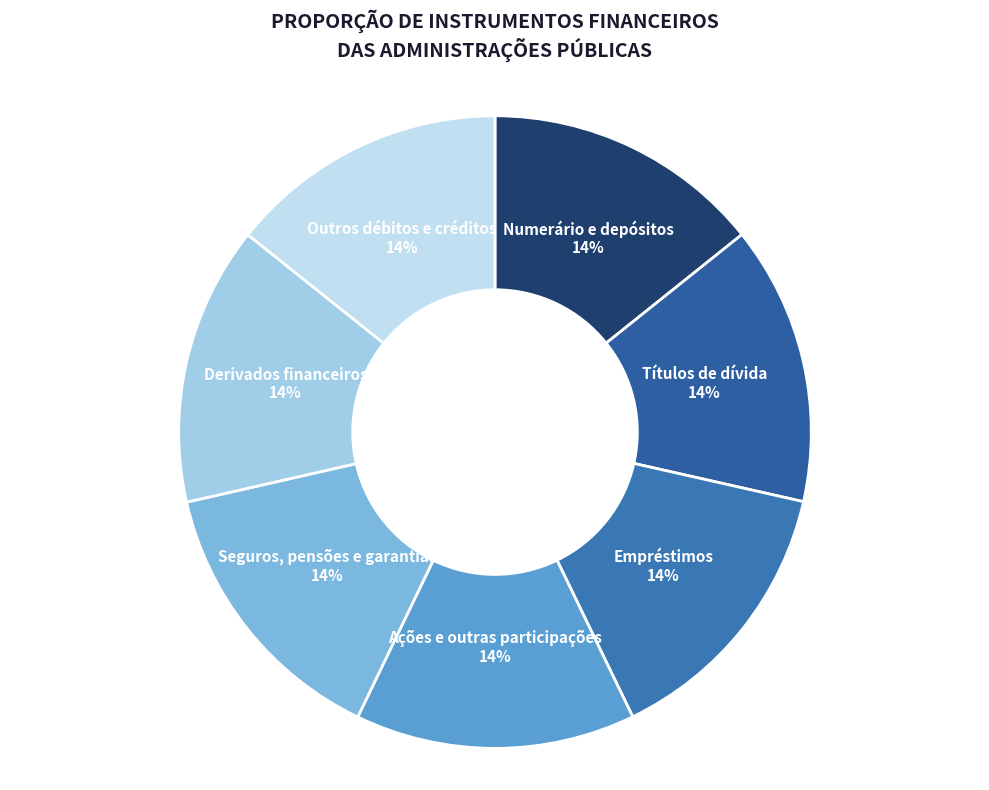

How many segments does this pie chart have?

7